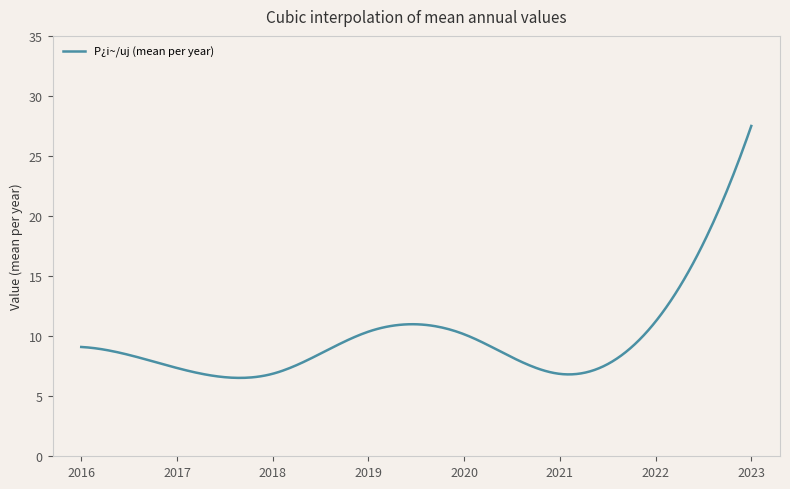

What is the smallest value displayed?

6.5